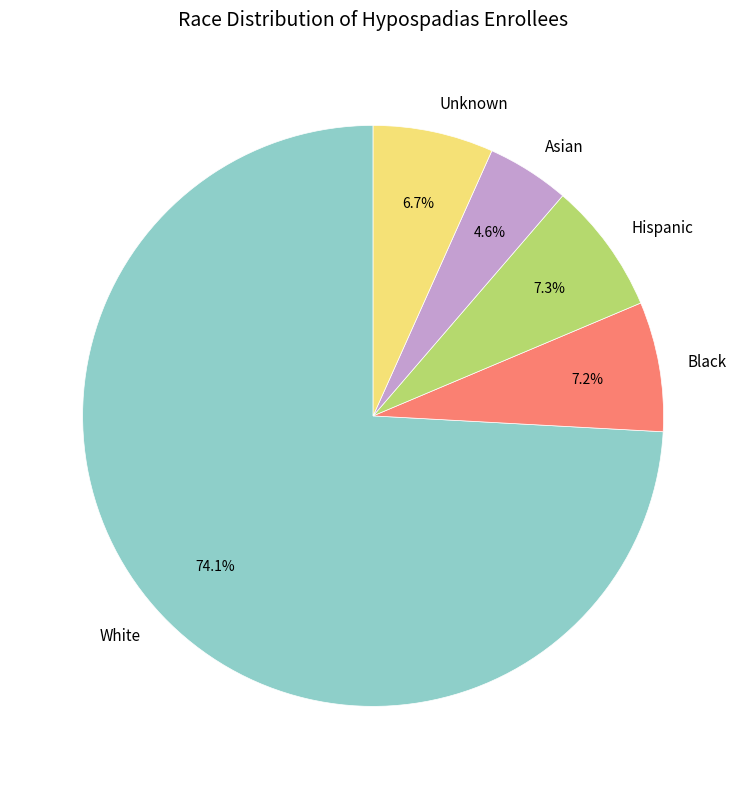

To the nearest percent, what portion does White represent?

74%